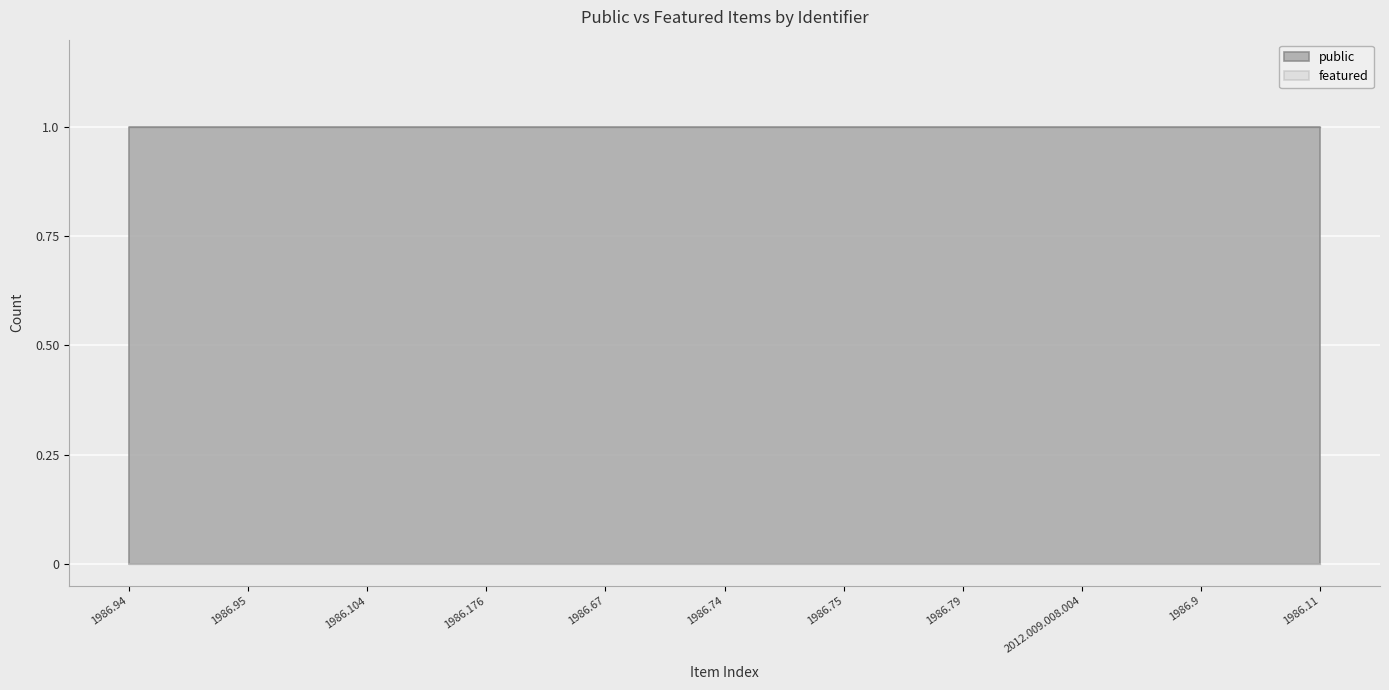

What are all the series names shown in the legend?

public, featured